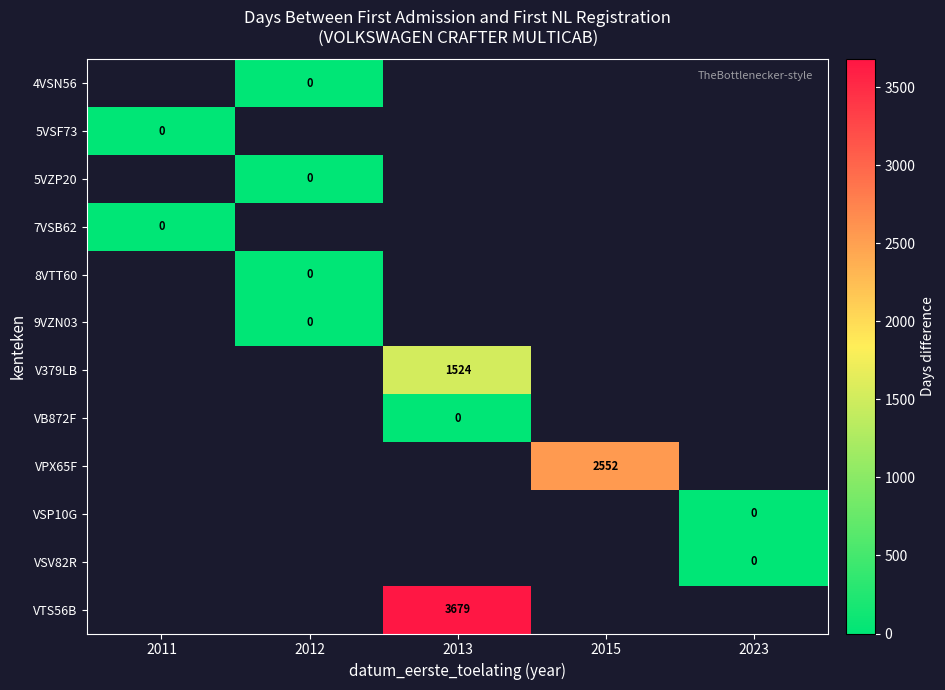

Between 2023 and 2011, which is larger?

2011